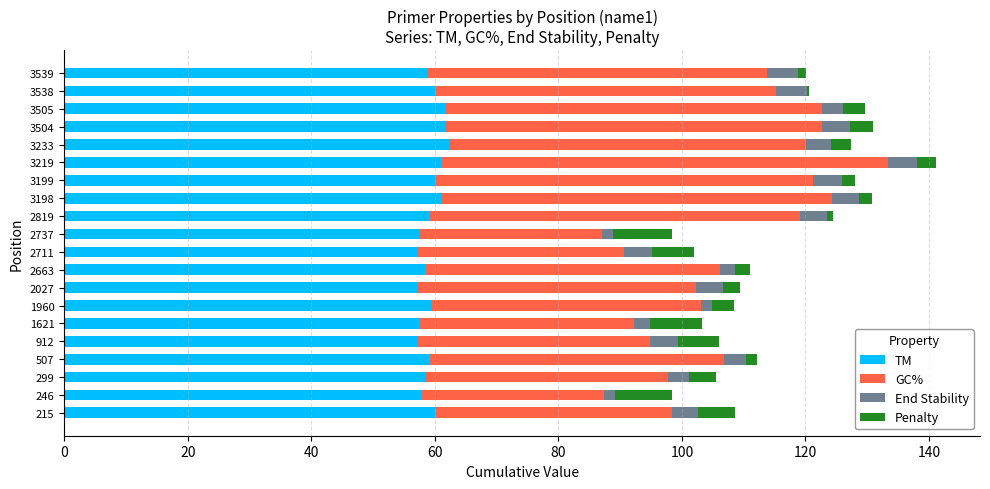

What is the highest value of the TM series?

62.3